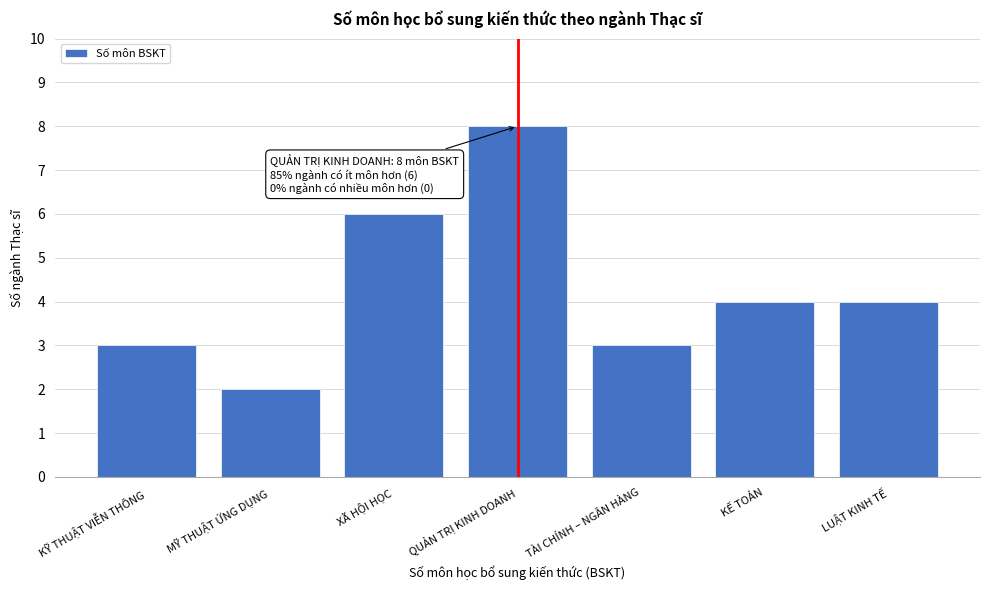

Reading left to right, extract all data points from this chart.

3	2	6	8	3	4	4